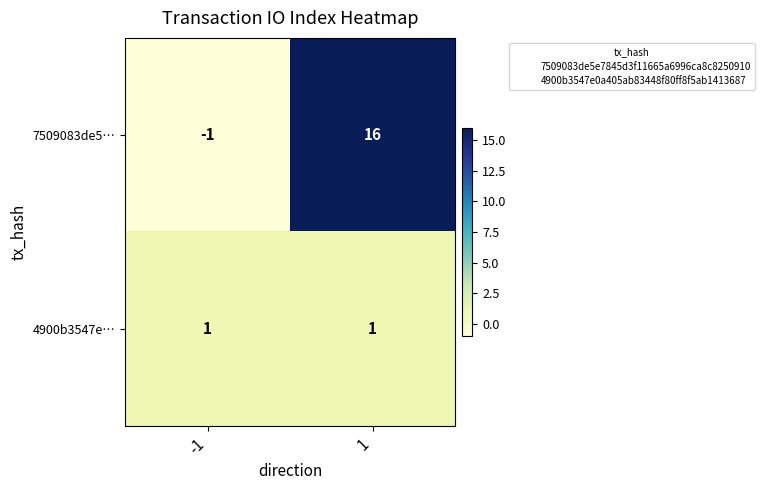

Reading left to right, list all the values displayed in this chart.

7509083de5…: -1=-1	1=16
4900b3547e…: -1=1	1=1